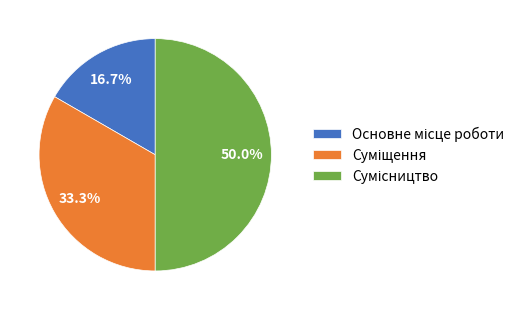

Rank the categories by value from highest to lowest.

Сумісництво, Суміщення, Основне місце роботи